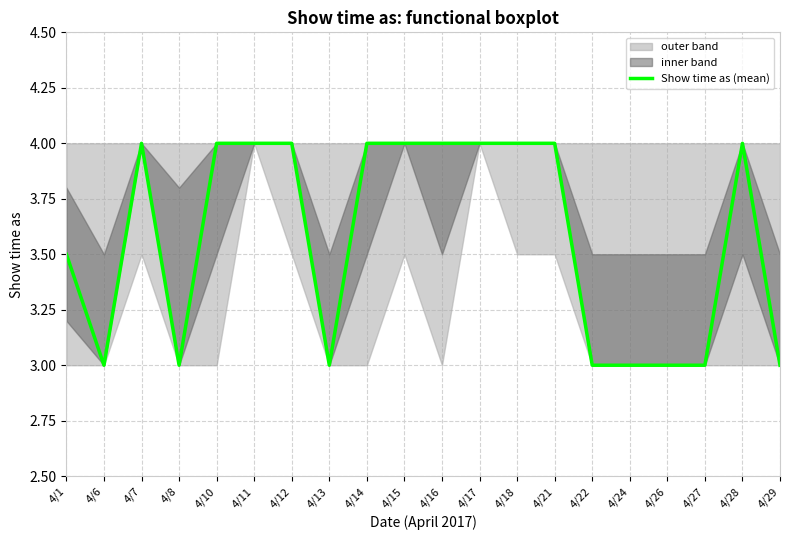

Where is the first local minimum?

4/6